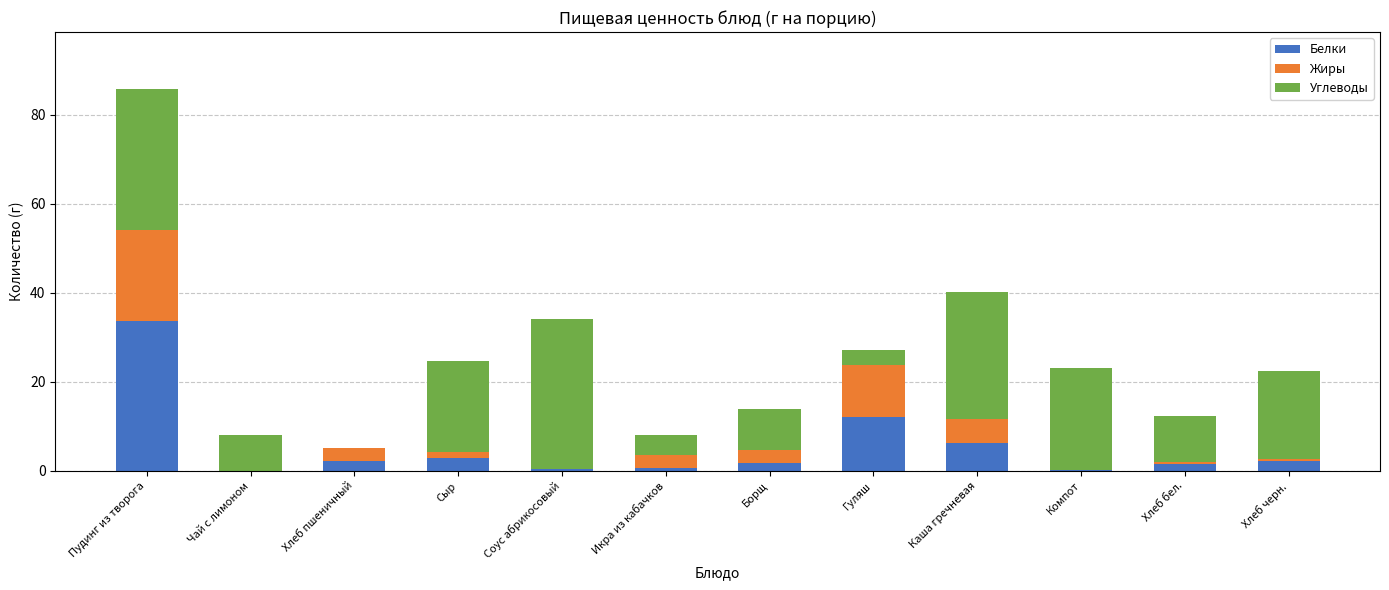

What is the total value across all series at Пудинг из творога?

85.8